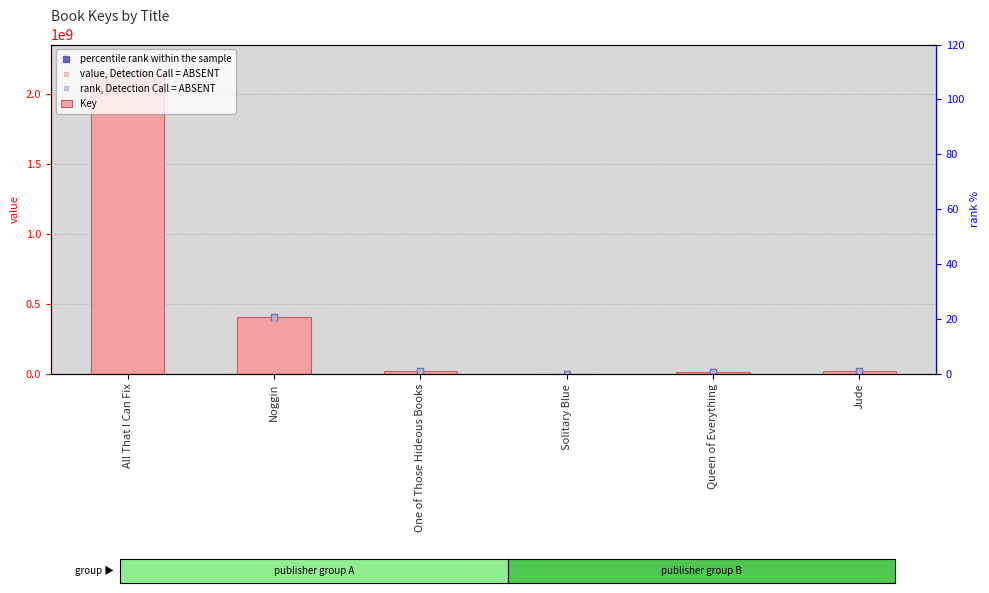

What position from the right is Noggin?

5